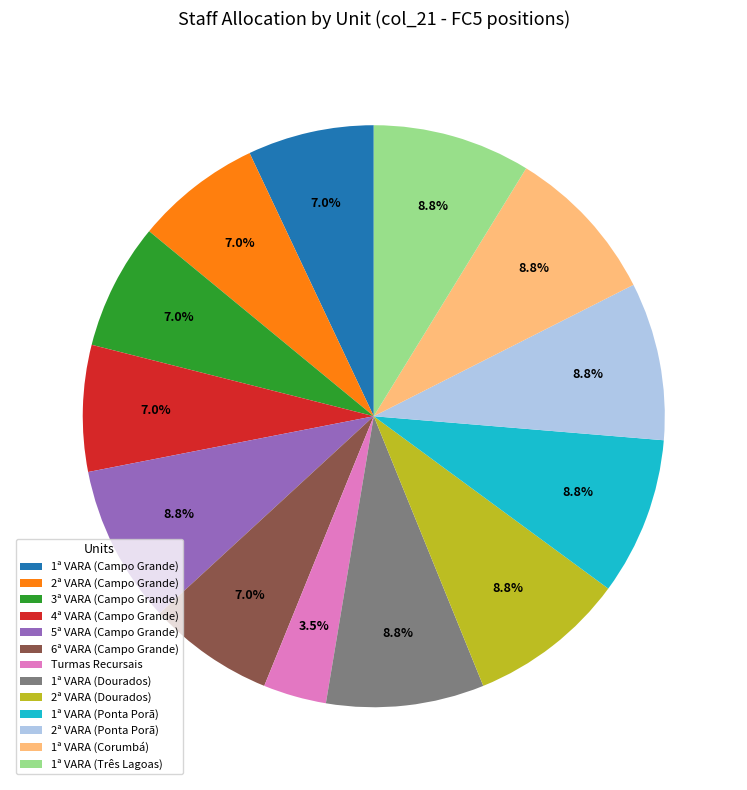

Count the number of slices in the pie.

13